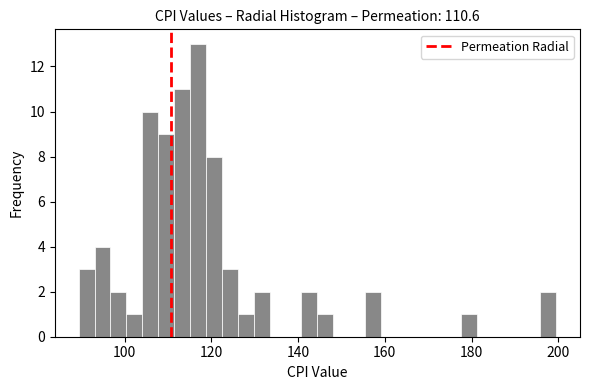

Read against the x-axis, roughly where is the centre of the tallest bar?

116